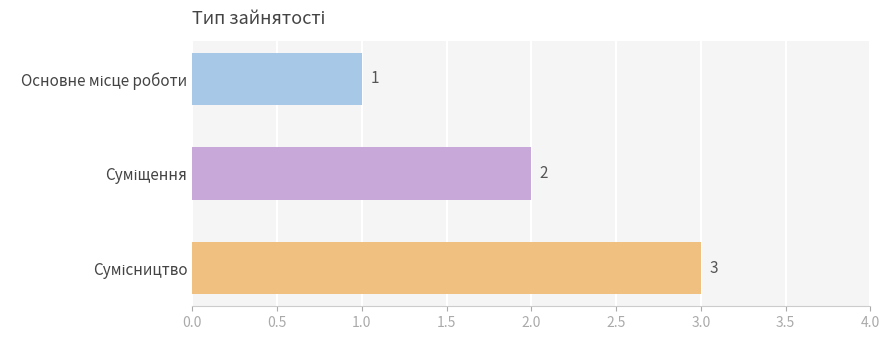

What is the maximum value shown in the chart?

3